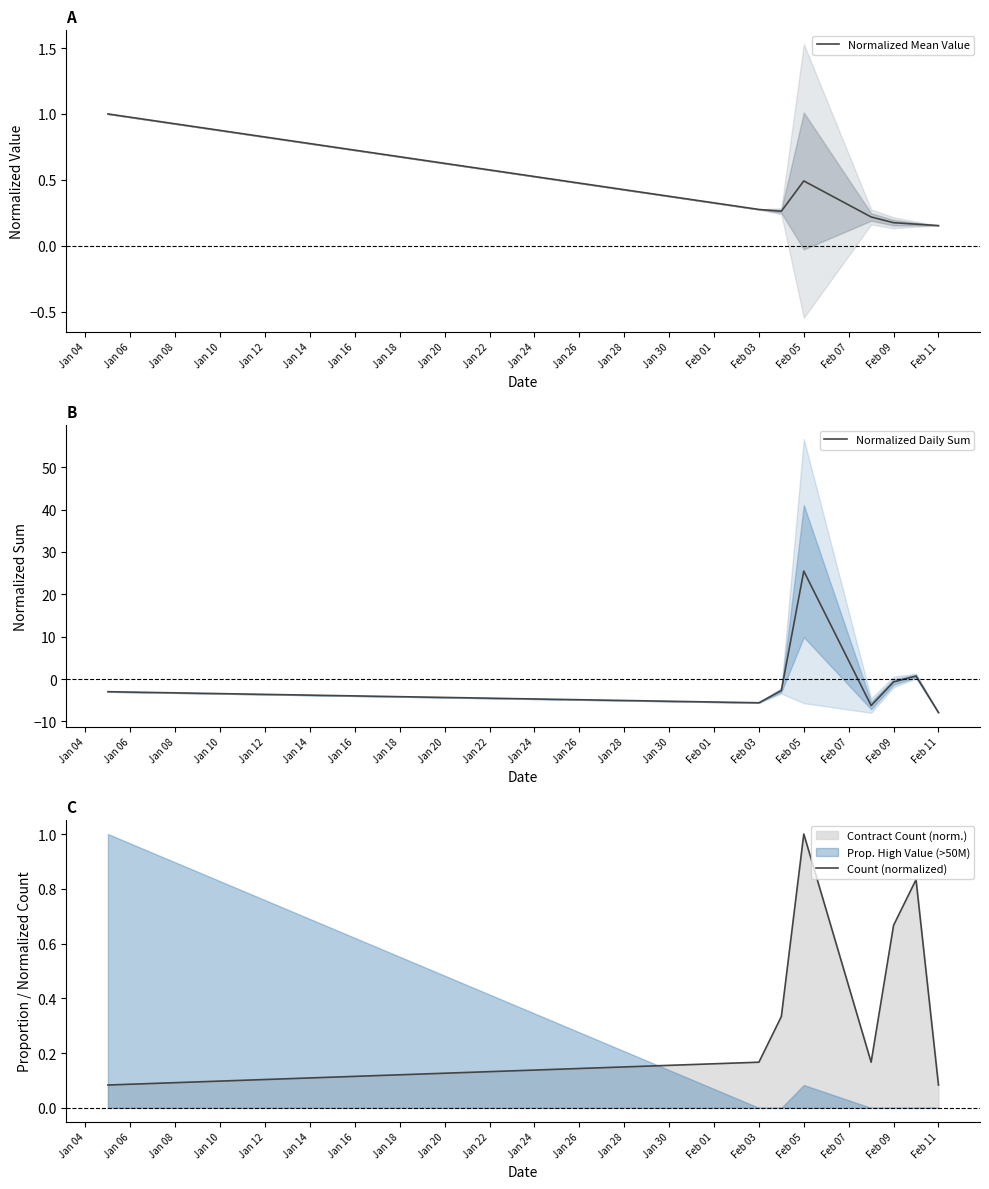

How many values in Normalized Daily Sum are below zero?

6